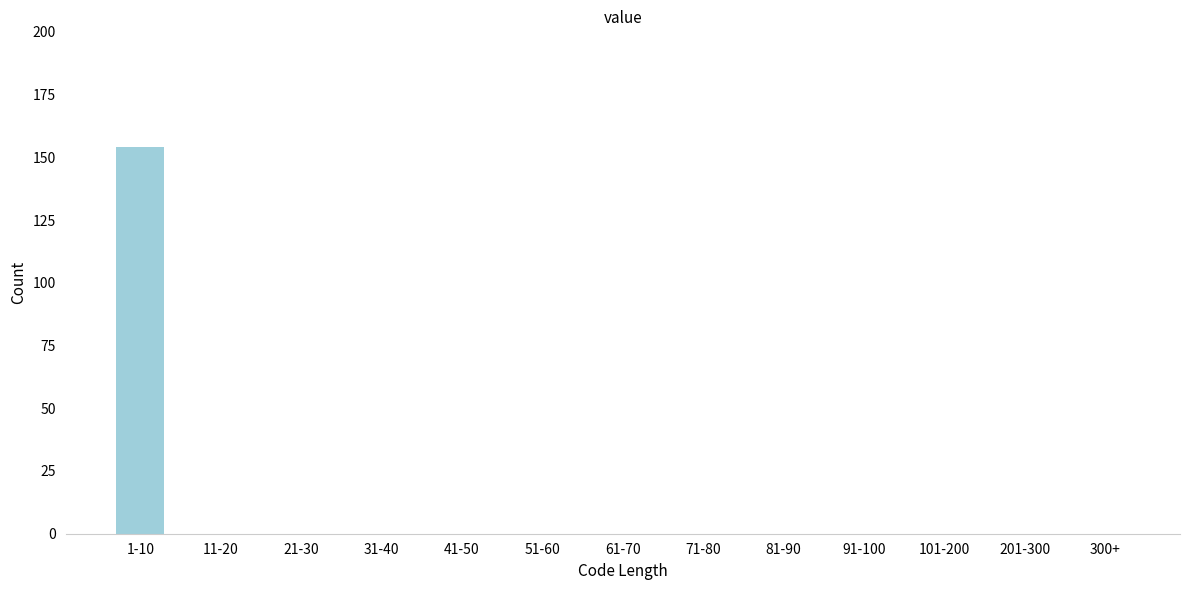

Reading left to right, transcribe all the data shown in this chart.

1-10=154	11-20=0	21-30=0	31-40=0	41-50=0	51-60=0	61-70=0	71-80=0	81-90=0	91-100=0	101-200=0	201-300=0	300+=0